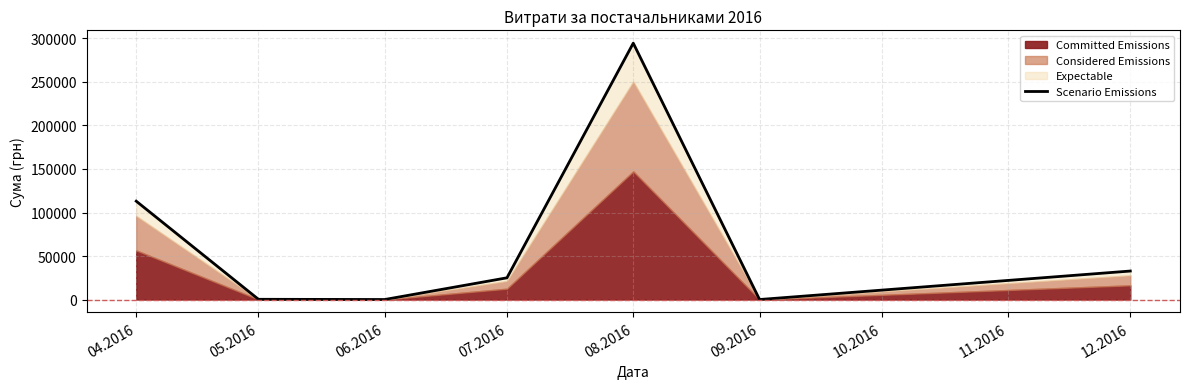

What is the difference between the maximum and second lowest values?

294424.2